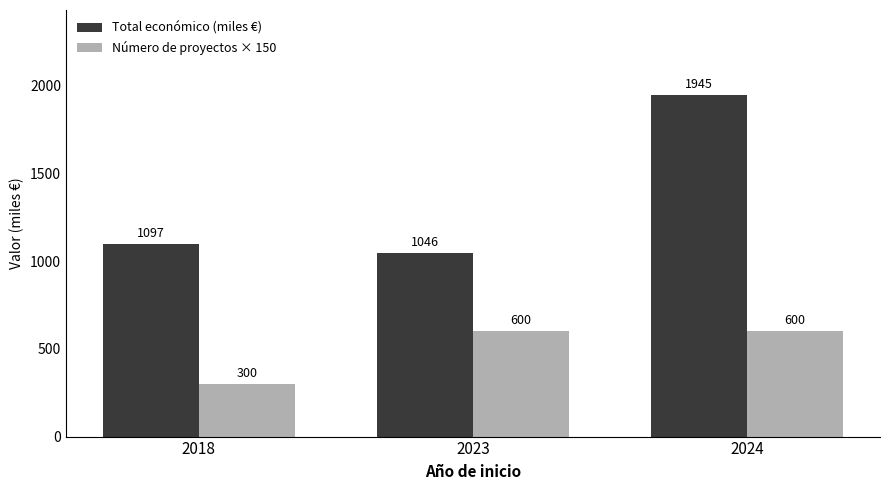

List the labels in order of Total económico (miles €) value, smallest first.

2023, 2018, 2024